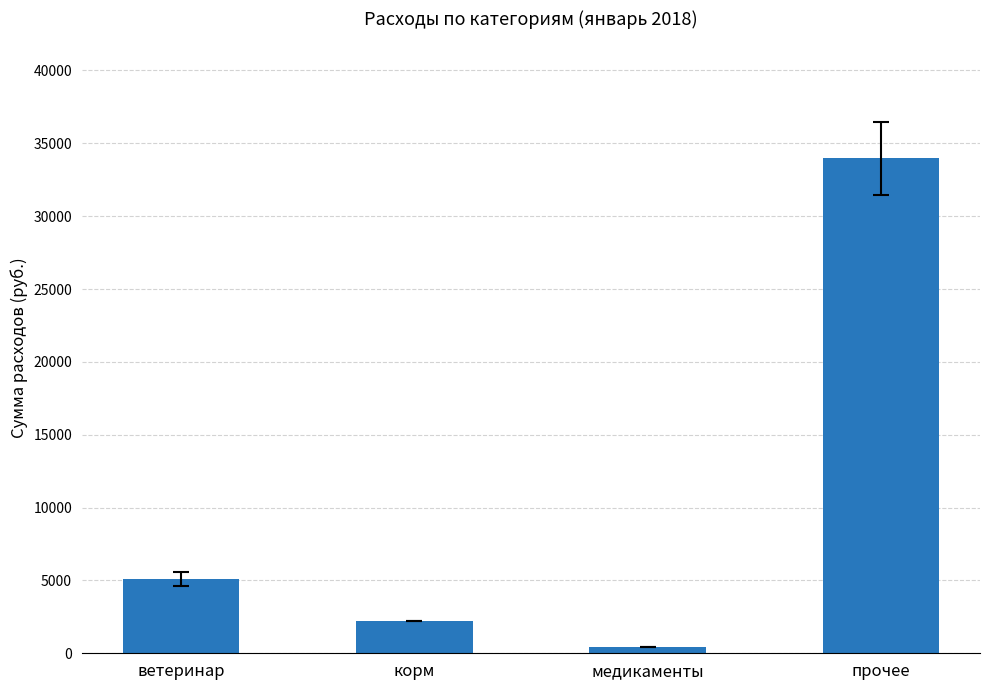

How many values are below 5100?

2